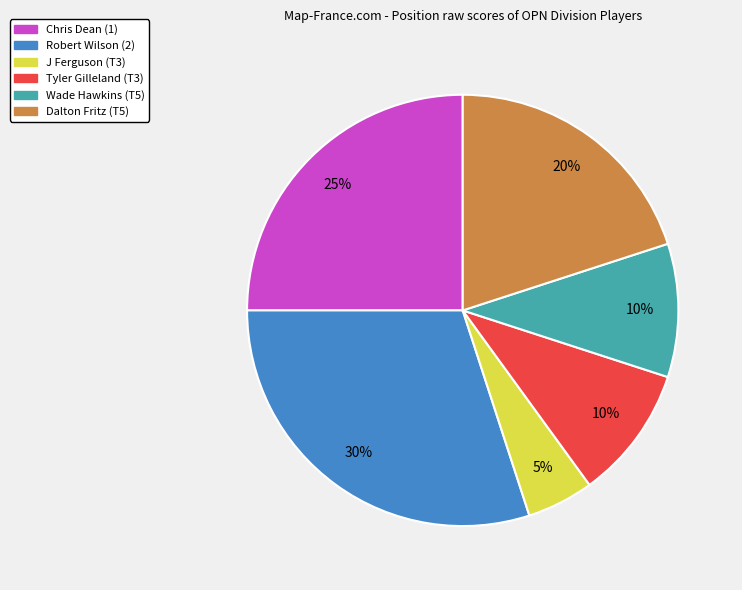

To the nearest percent, what is the average slice percentage?

17%